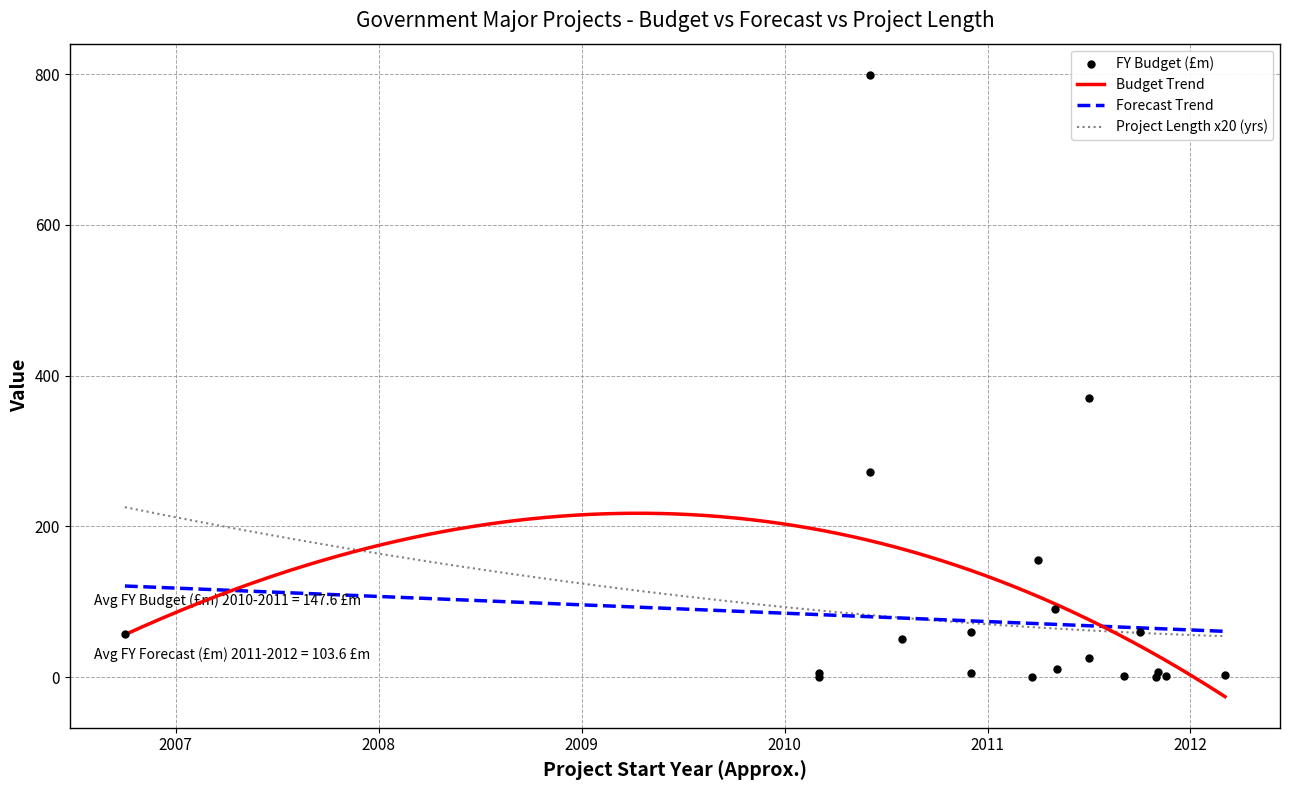

Which series has the largest total across all categories?

FY Budget (£m)